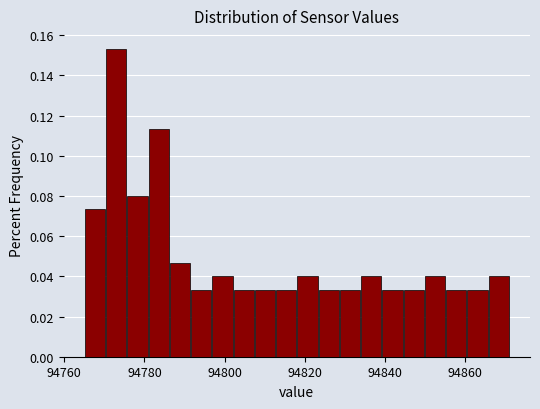

Read against the x-axis, roughly where is the centre of the tallest bar?

94772